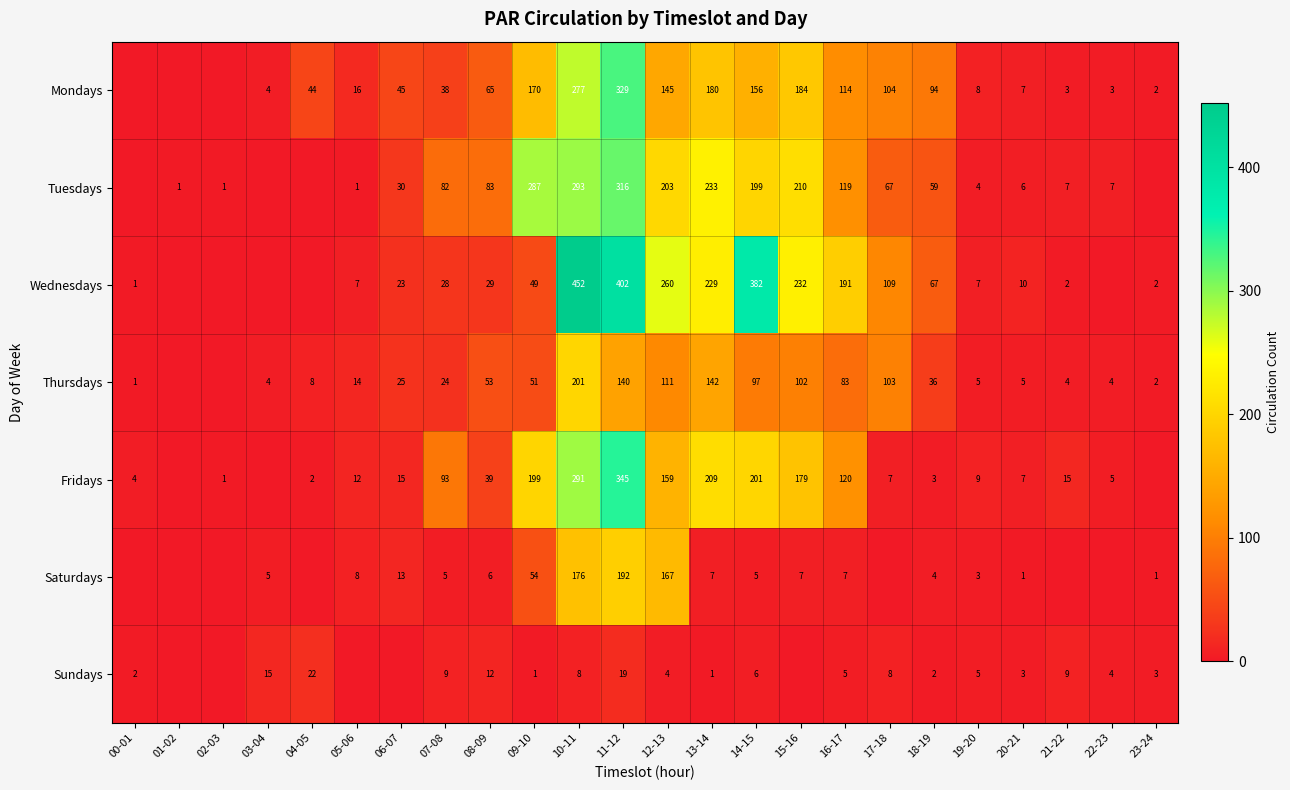

What is the difference between the Fridays values at 17-18 and 04-05?

5